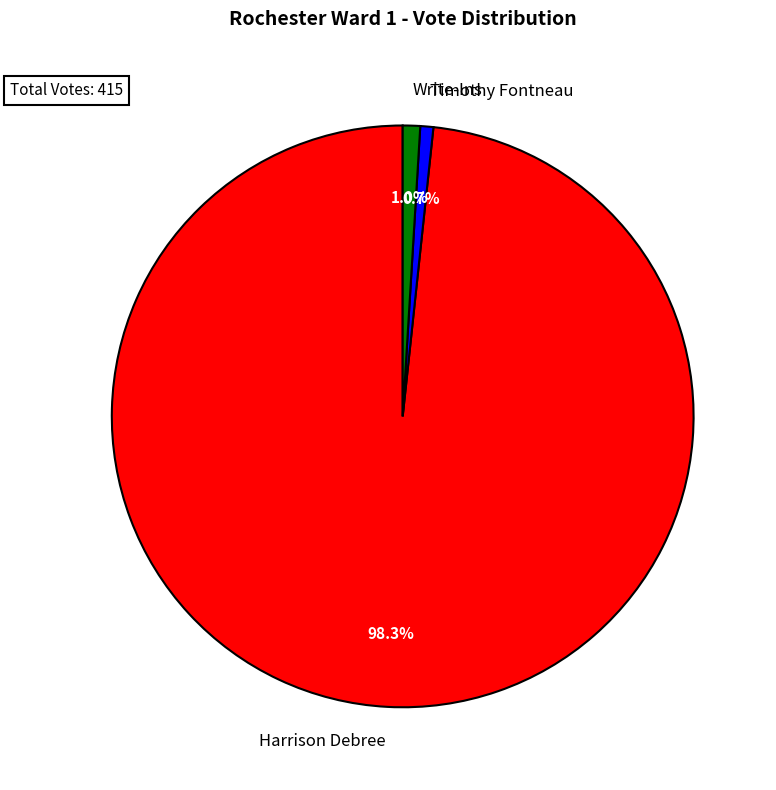

Which category accounts for the majority?

Harrison Debree